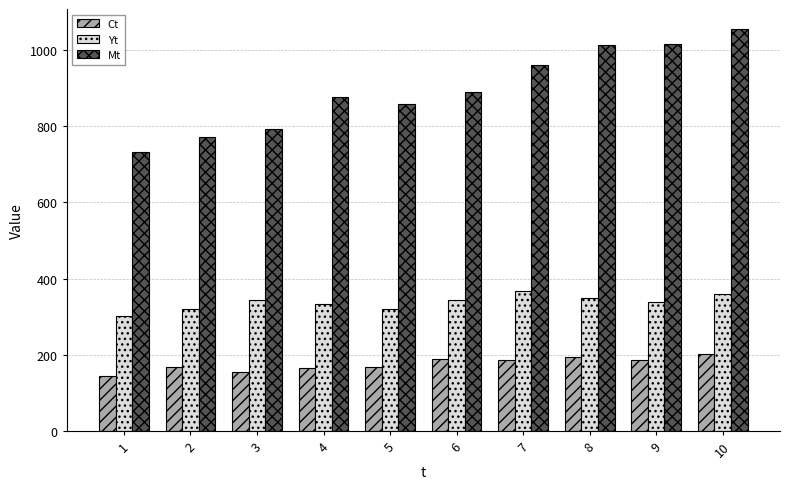

True or false: Yt has a value of 350.3 at 8.

True